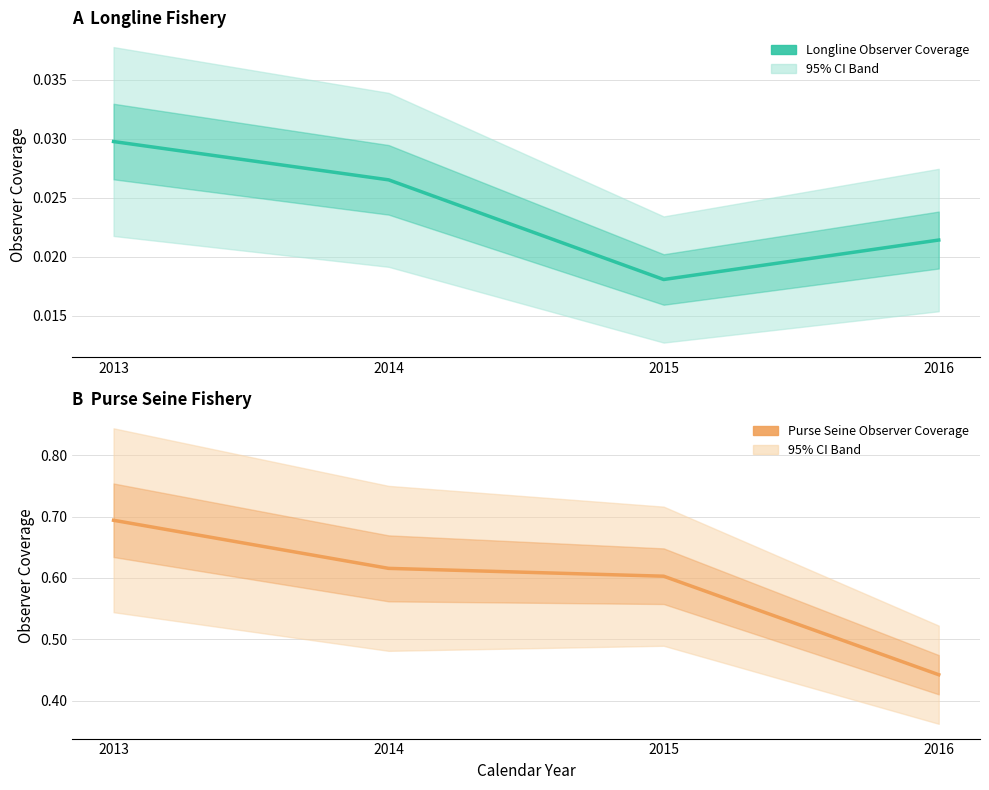

What value does the Purse Seine Observer Coverage series have at 2015?

0.6